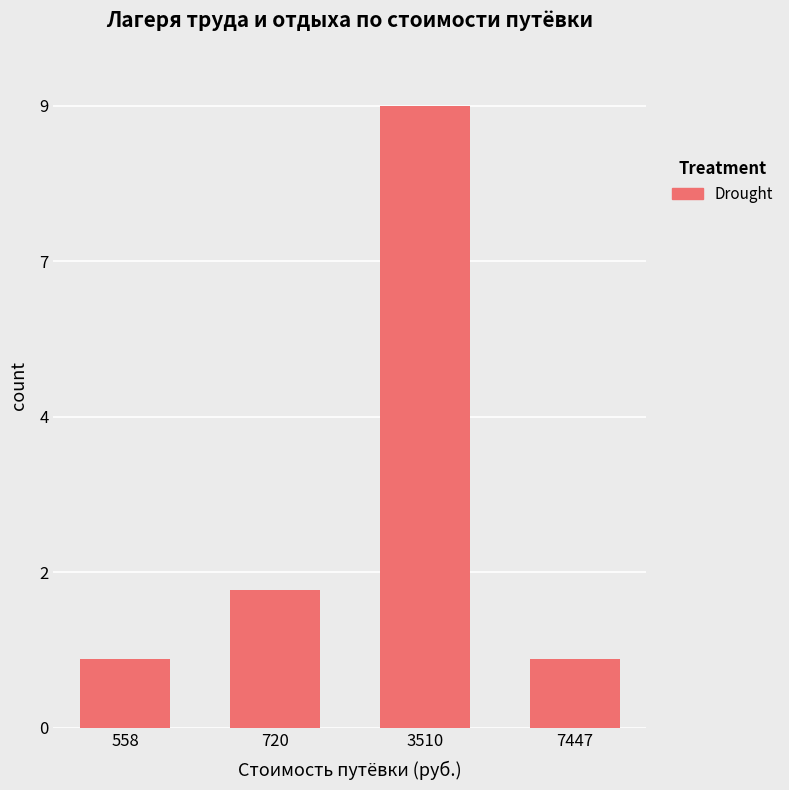

What is the sum of the values at 3510 and 558?

10